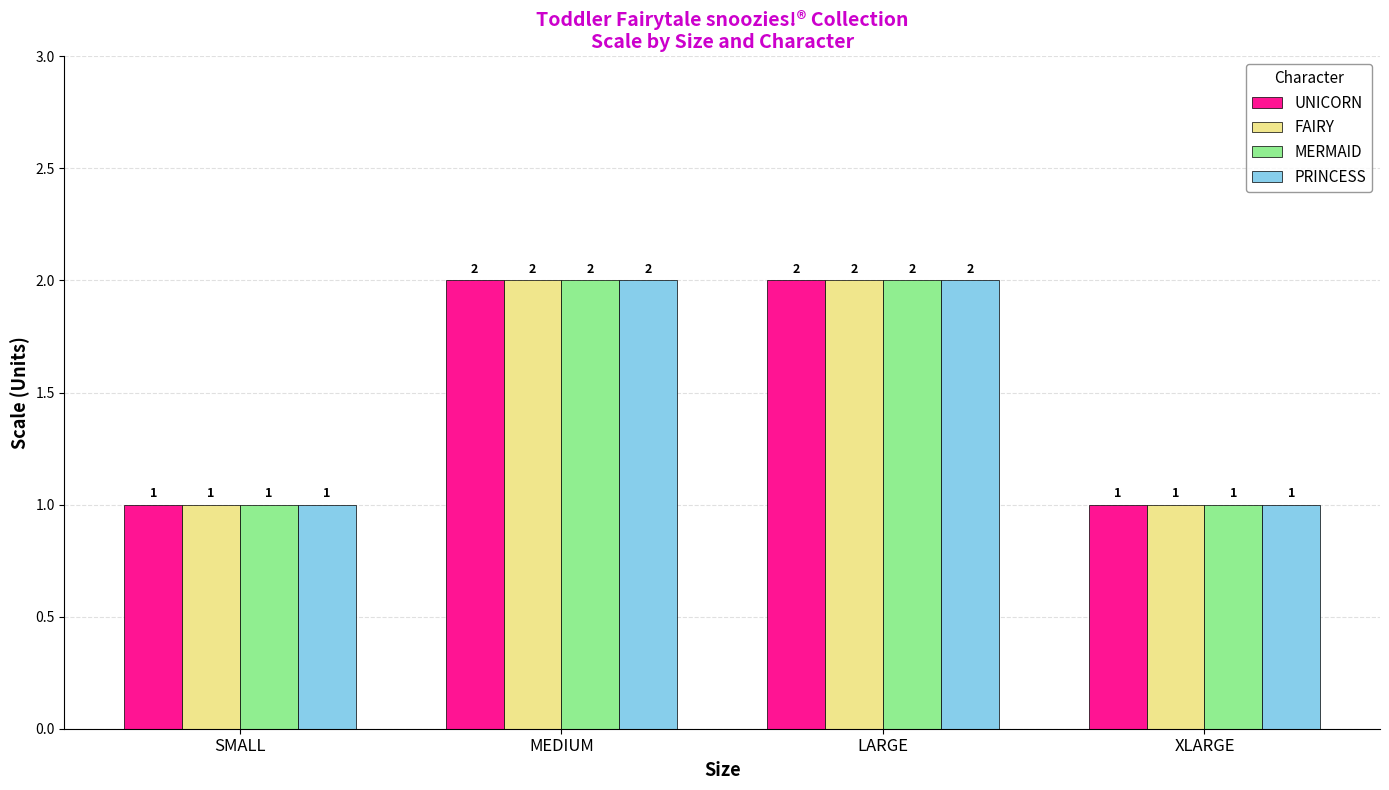

Is it true that UNICORN equals 3 at LARGE?

False